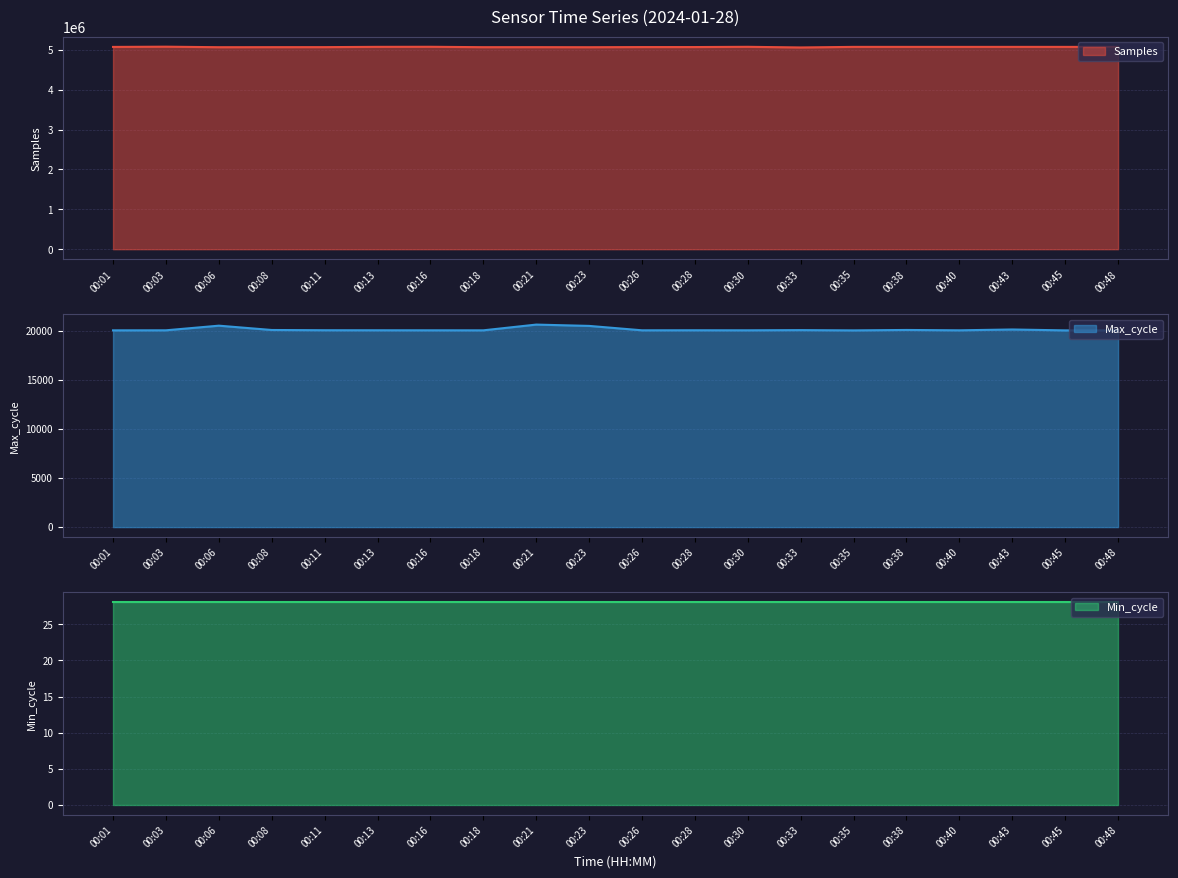

How many data points in Samples are less than 5075997?

10